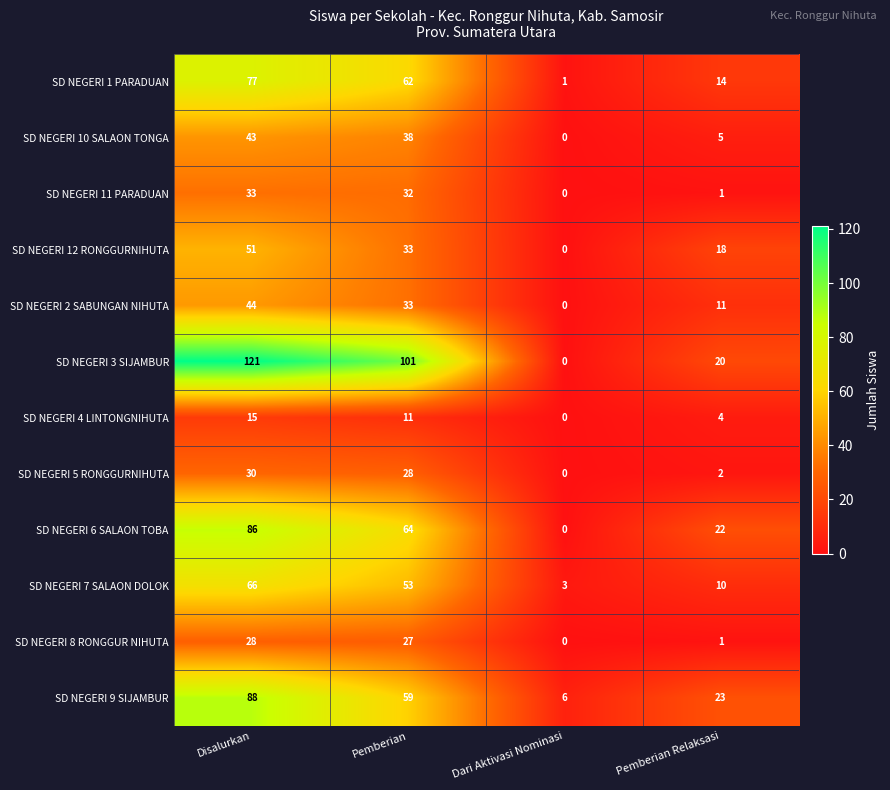

What is the spread (max minus min) of values at Pemberian Relaksasi?

22